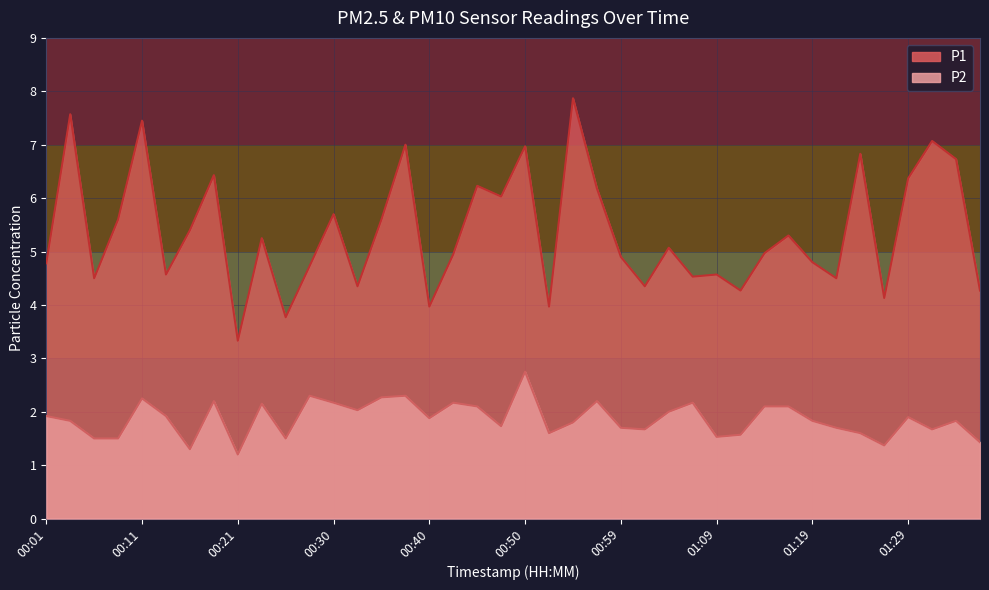

What is the sum of the P2 values at 01:16 and 00:08?

3.6